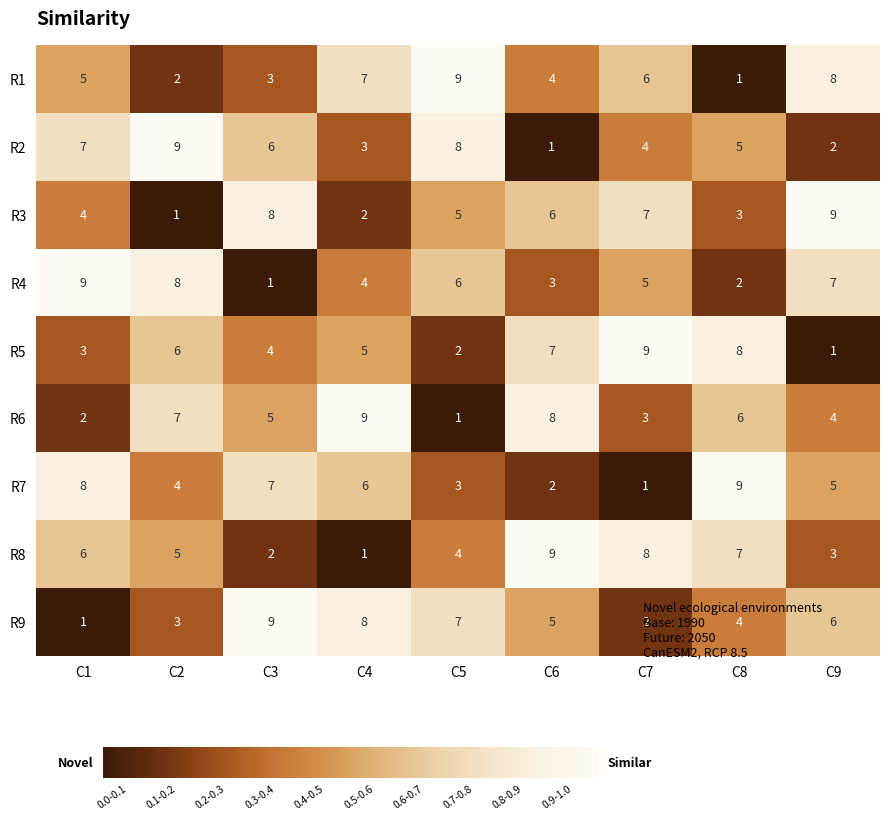

How many categories are shown in the chart?

9